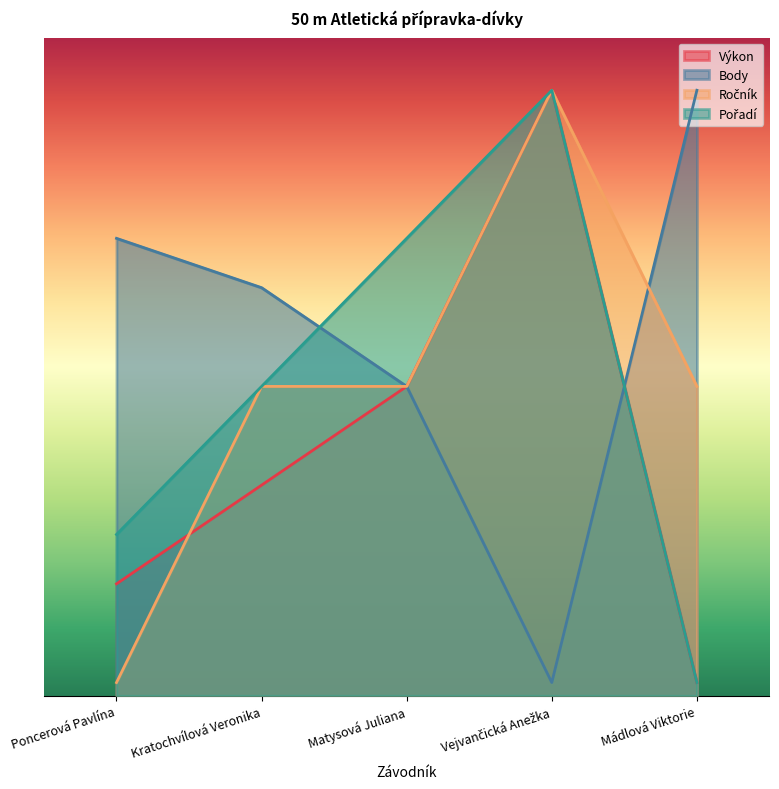

How many times do Výkon and Ročník cross each other?

1